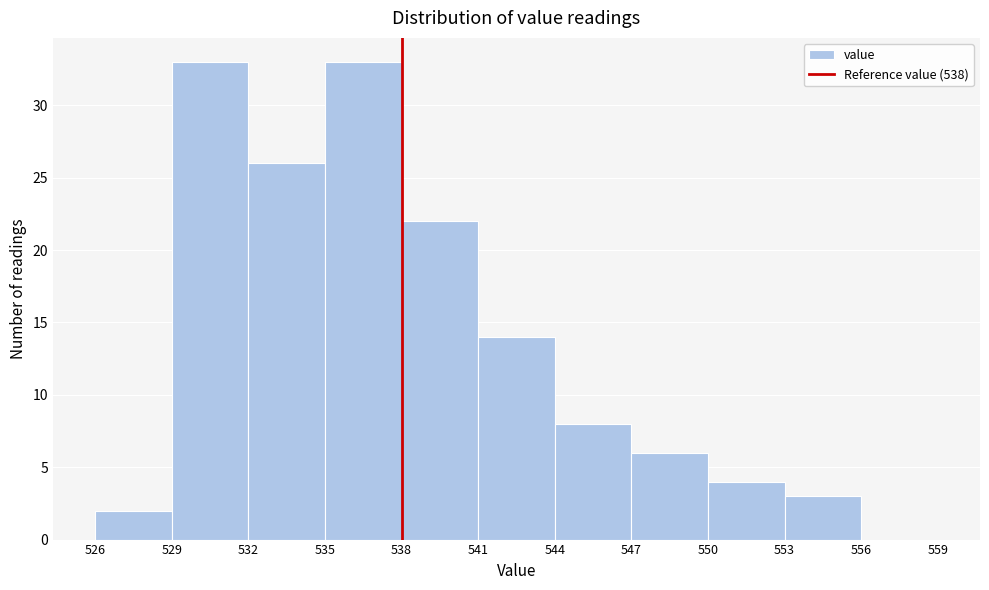

How tall is the bar that spans 550 to 553 on the x-axis? The values are not printed on the chart, so give them approximately, as read against the axis.

4